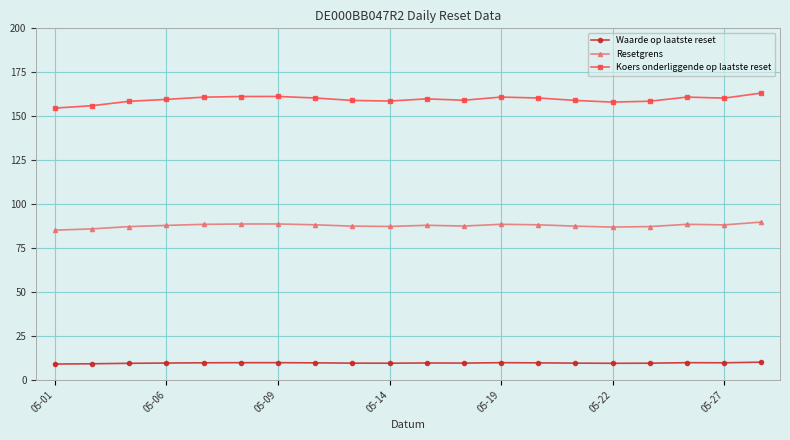

Which series has the widest spread of values?

Koers onderliggende op laatste reset